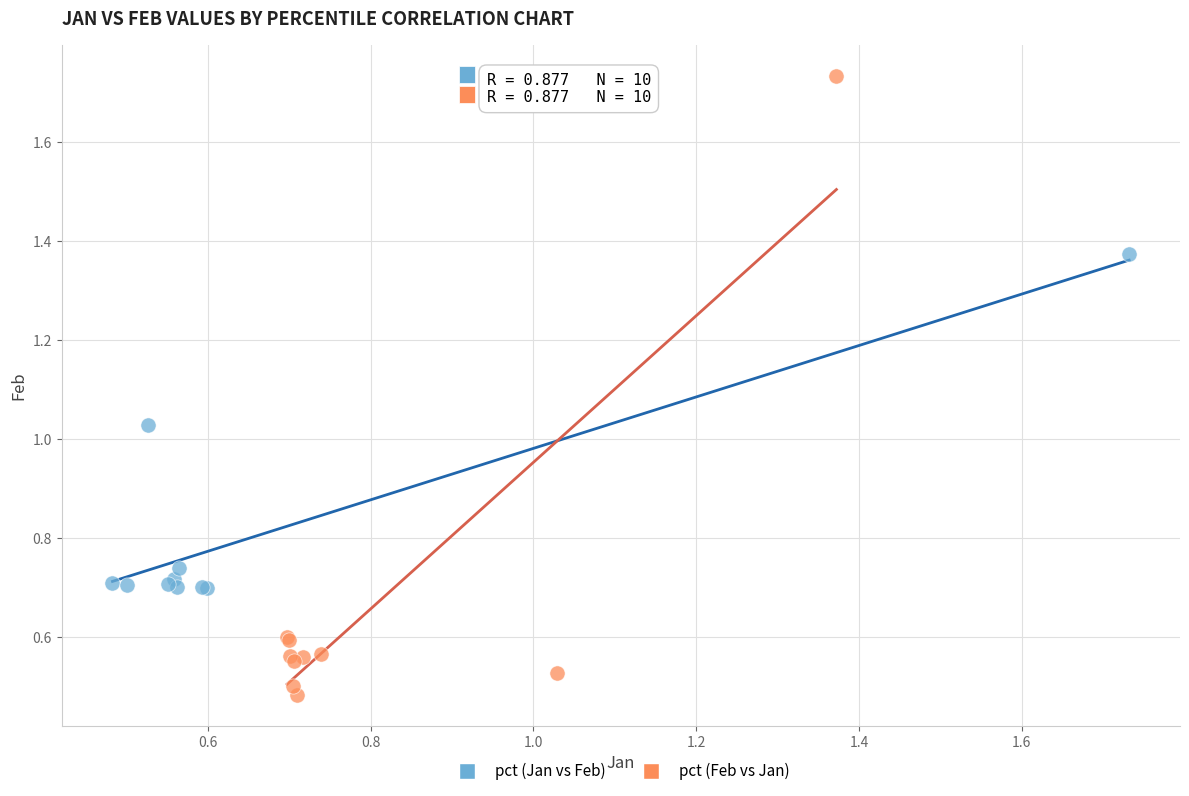

Which series contains the highest Y value?

pct (Feb vs Jan)